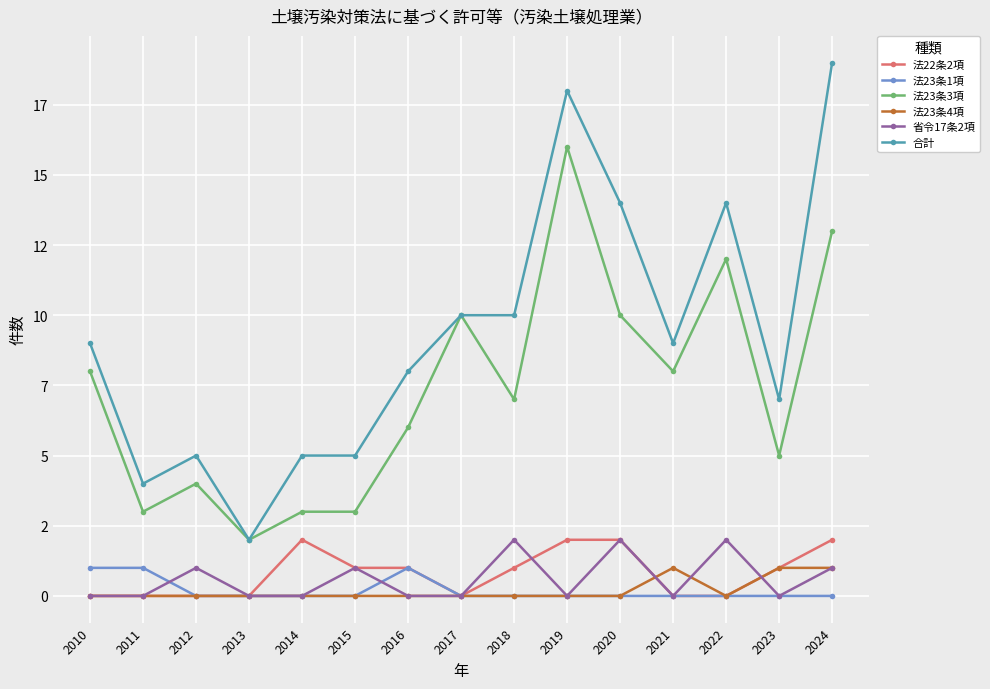

Which series changed the most between 2013 and 2016?

合計